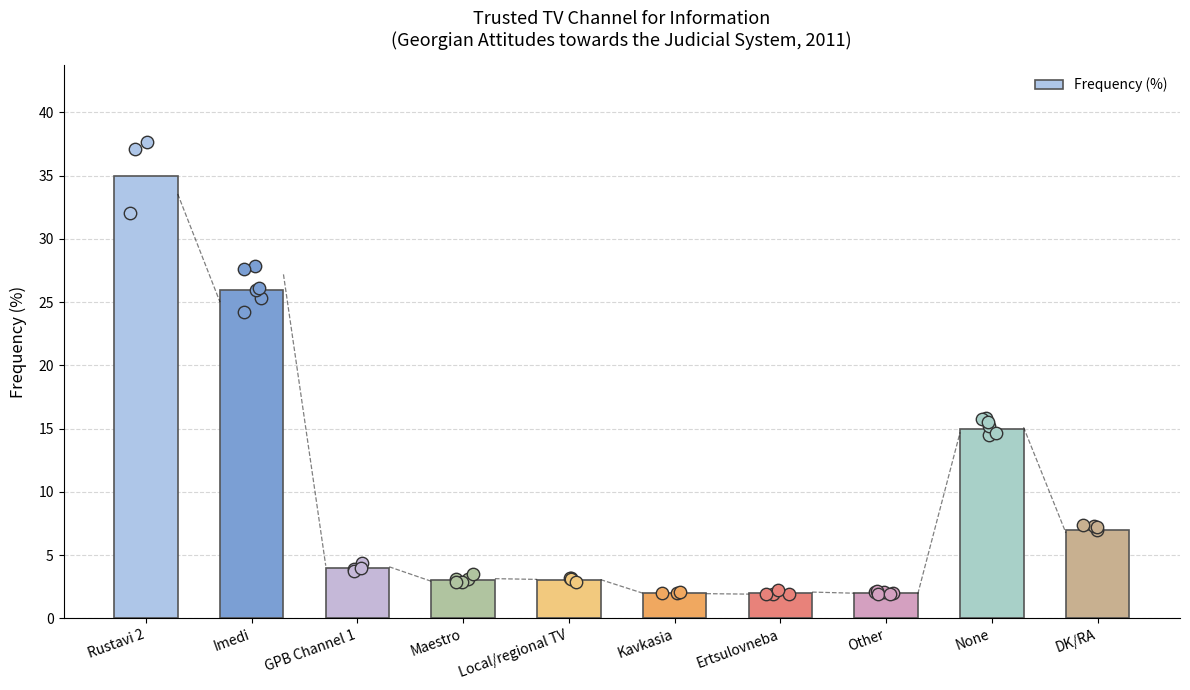

Which has a higher value, Ertsulovneba or Imedi?

Imedi